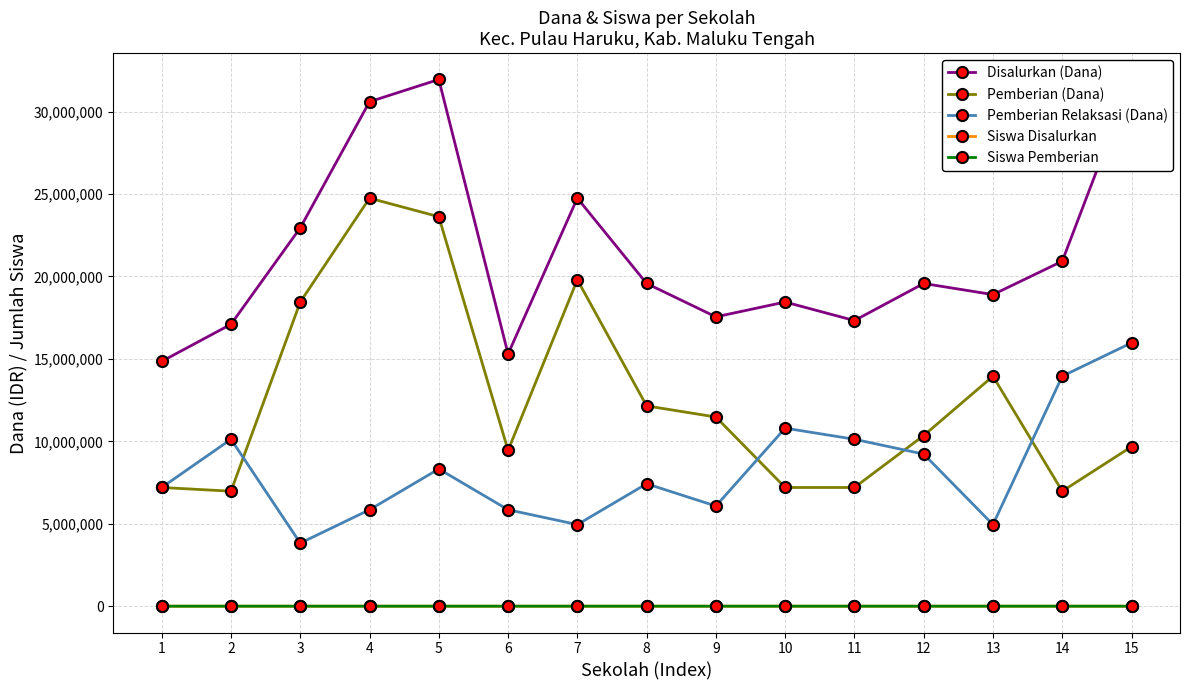

What is the approximate value of Pemberian (Dana) at 10?

7200000